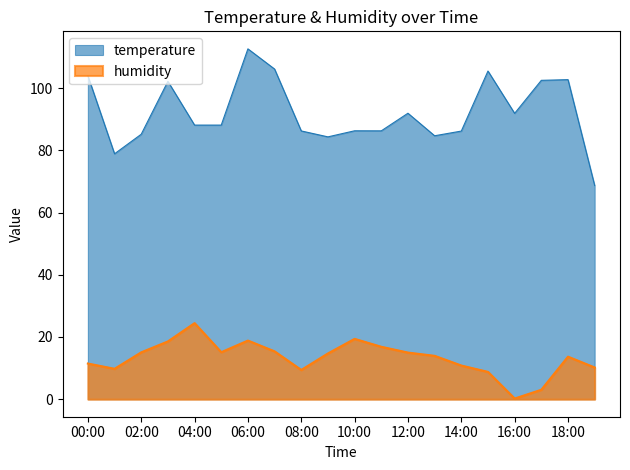

What value does the data have at 04:00?

24.5